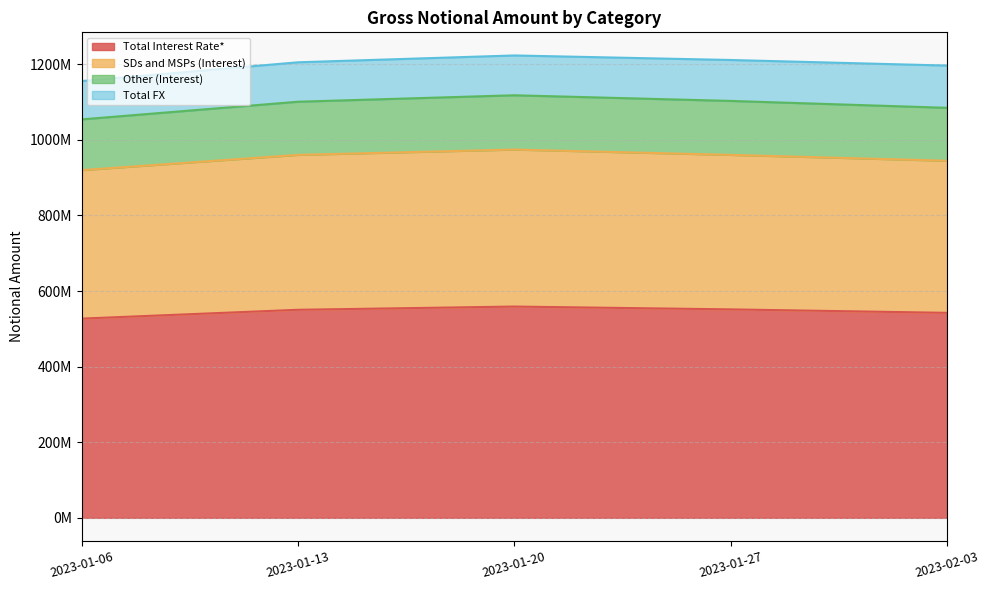

Between 2023-02-03 and 2023-01-06, which is larger?

2023-02-03